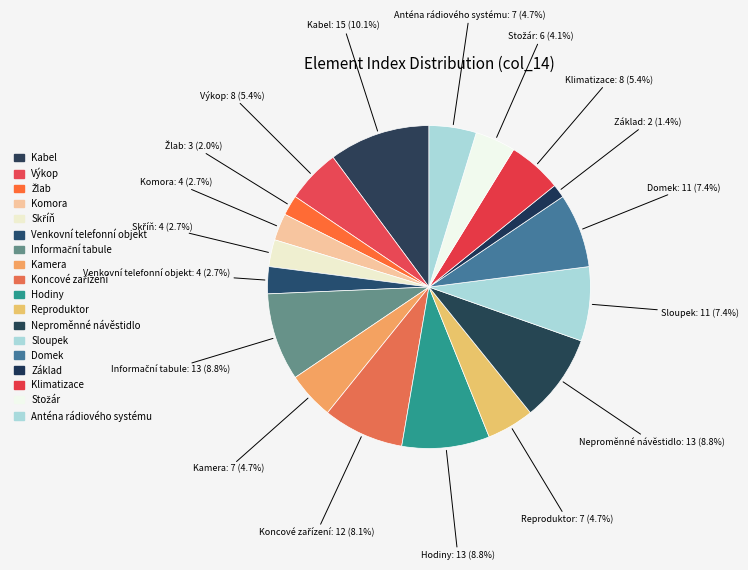

Does Výkop represent more than half of the total?

No